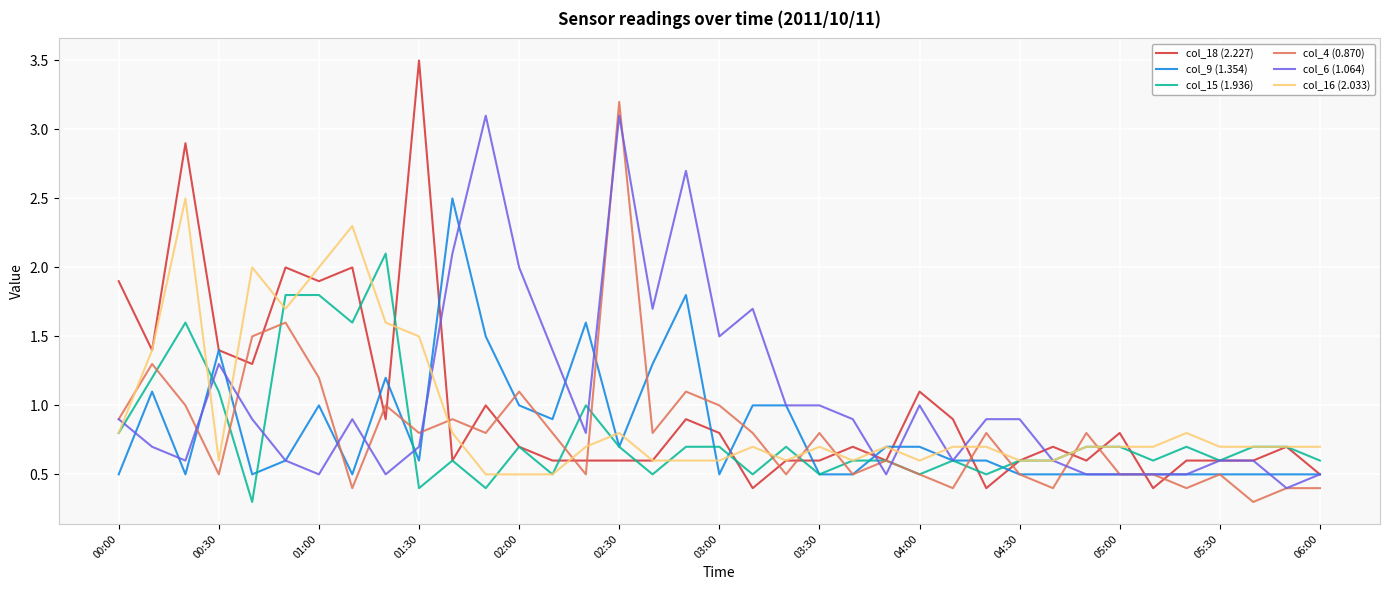

Which series ends up on top after the final intersection of col_4 (0.870) and col_16 (2.033)?

col_16 (2.033)